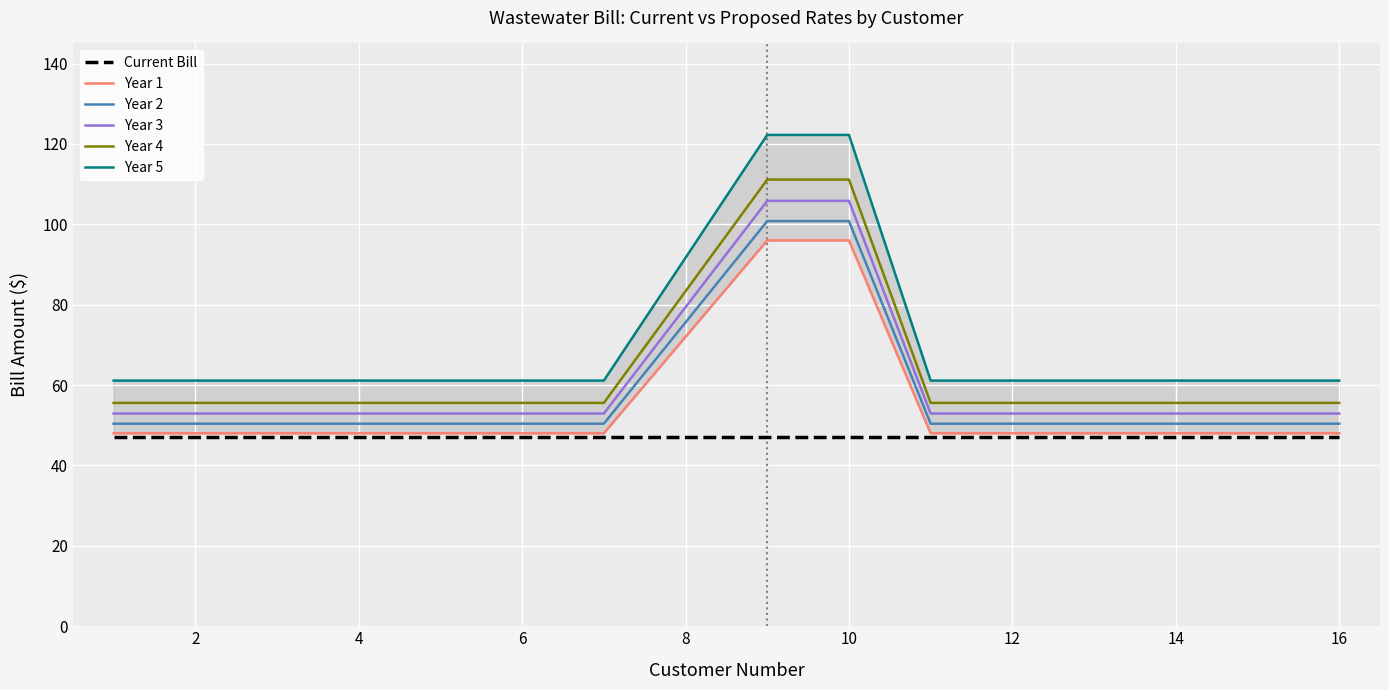

True or false: Year 1 has more than 2 interior local peaks.

False